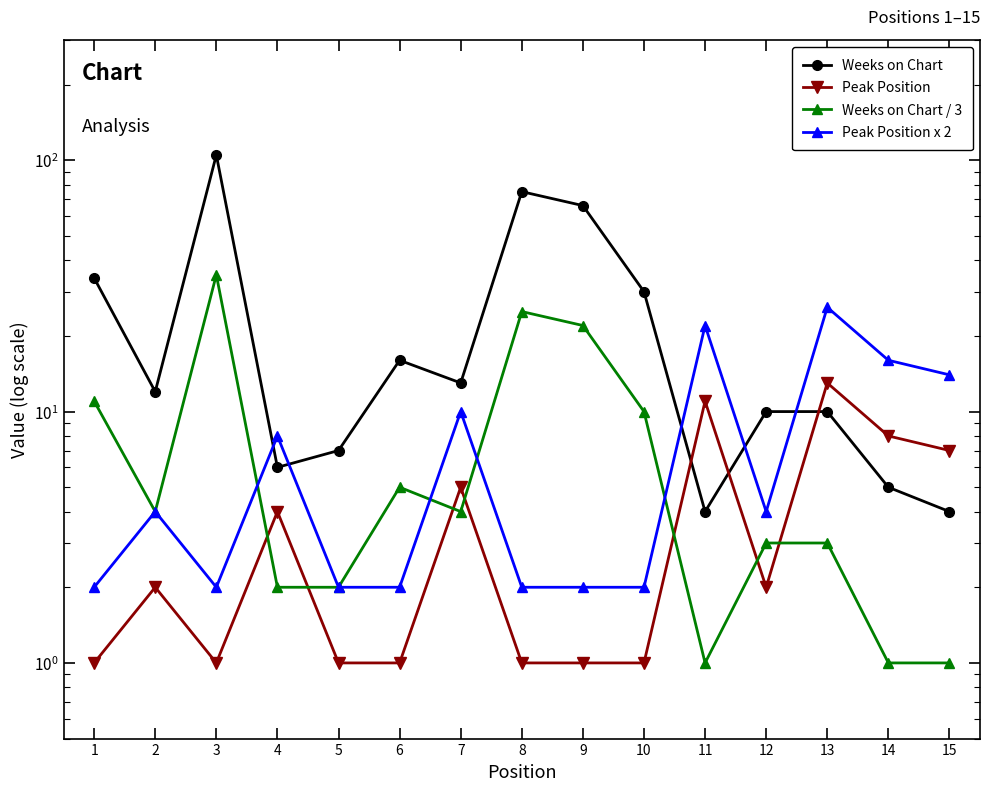

The Weeks on Chart / 3 series shows 2 at 5. True or false?

True